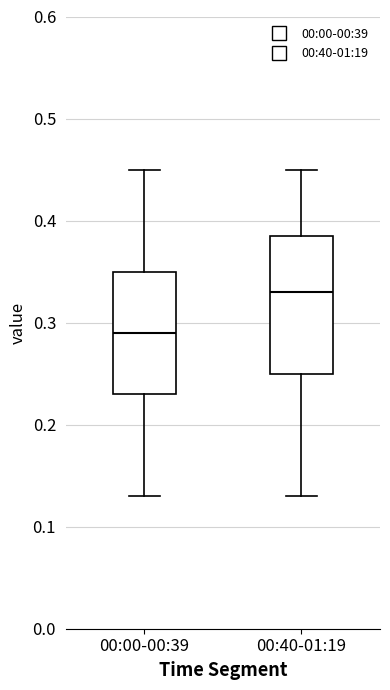

Which box is the tallest, from its lower edge to its upper edge?

00:40-01:19